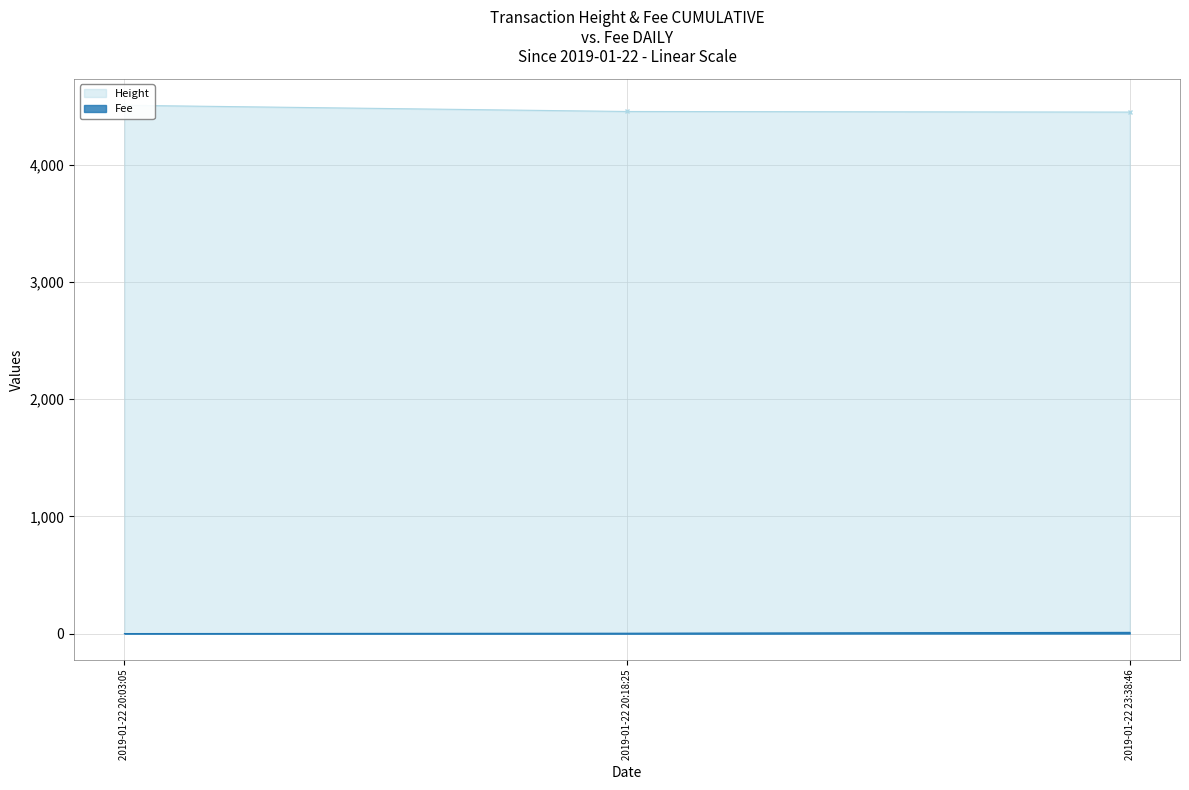

What is the smallest value displayed?

0.1